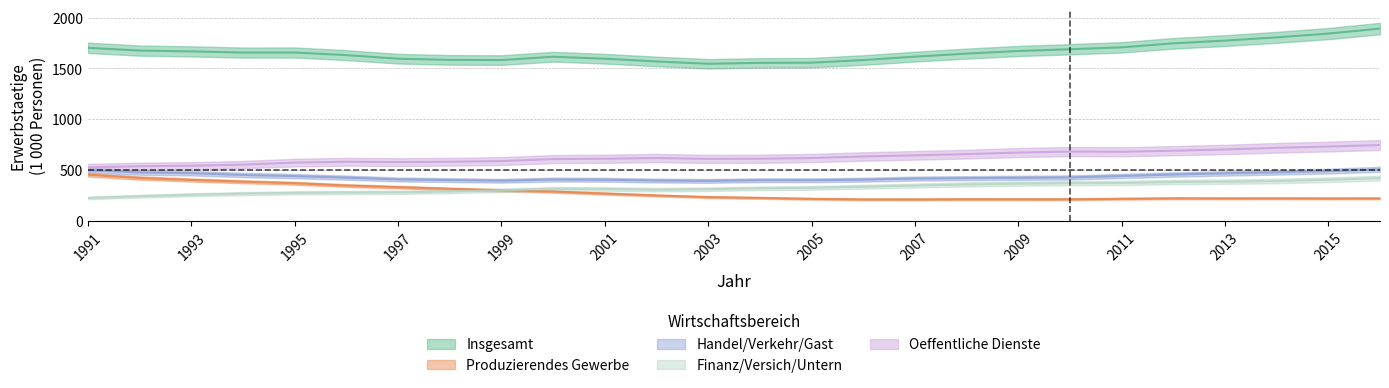

True or false: Produzierendes Gewerbe has a value of 133.7 at 15.

False